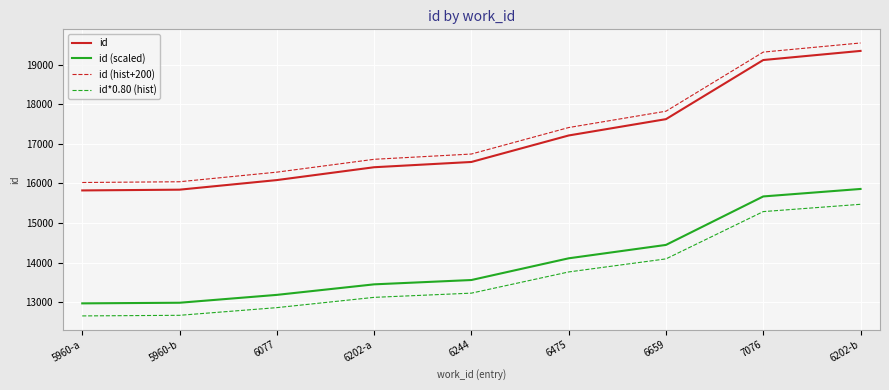

Where is id nearest to the value 17584?

6659